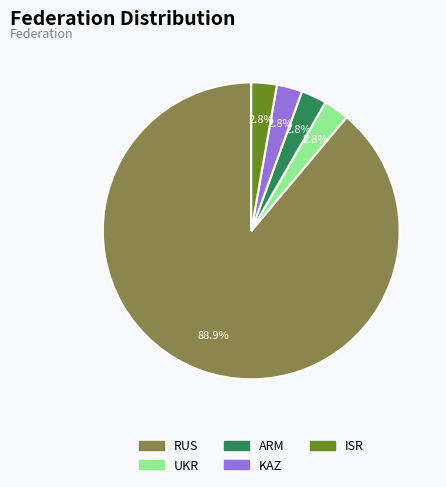

Approximately how many times larger is the value at UKR compared to ARM?

1.0